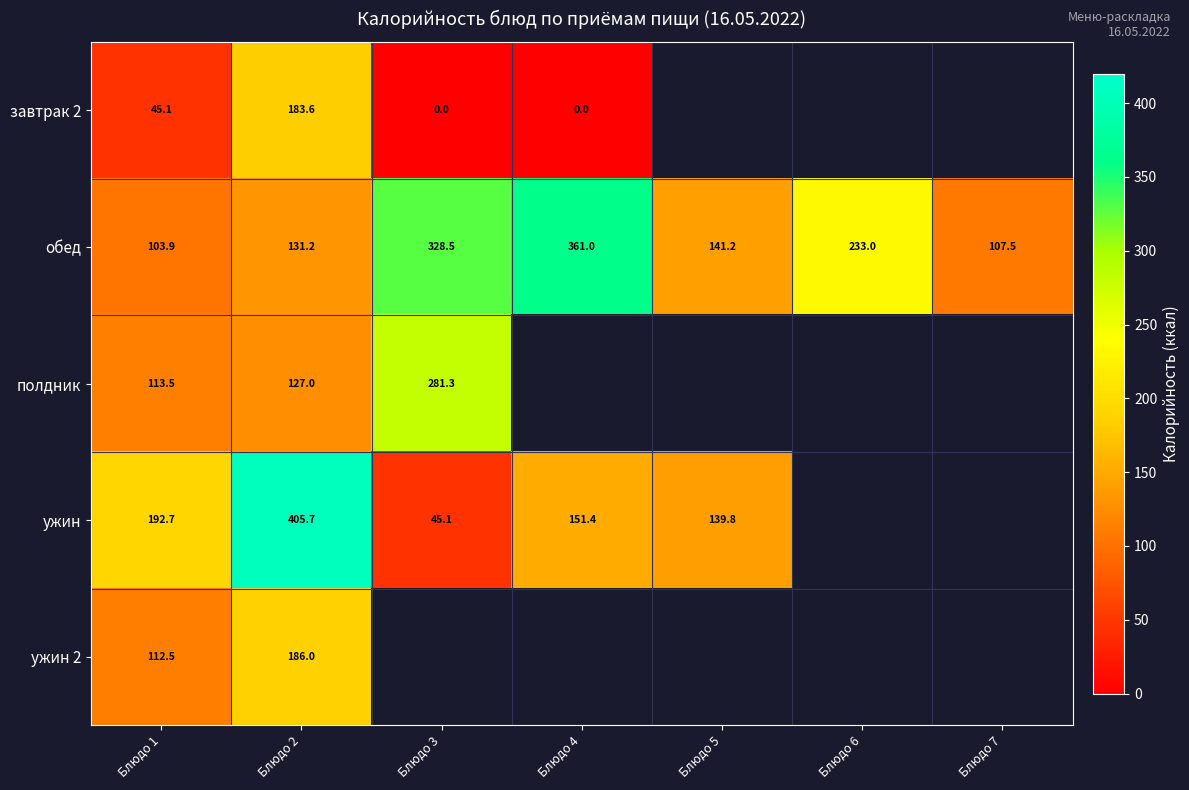

At which label is ужин closest to 225?

Блюдо 1